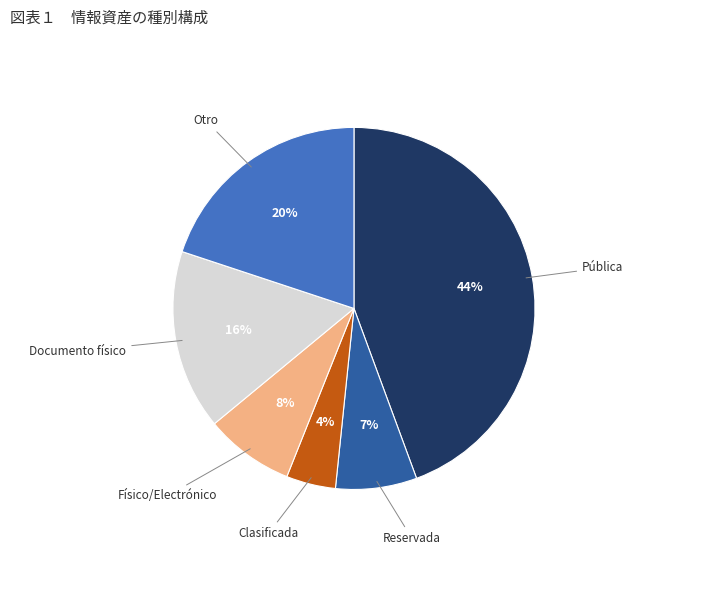

How many slices are in this pie chart?

6